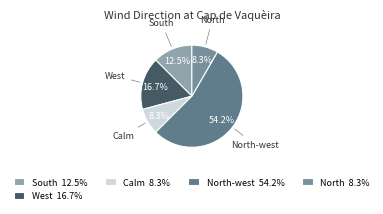

Does any single category account for the majority?

Yes